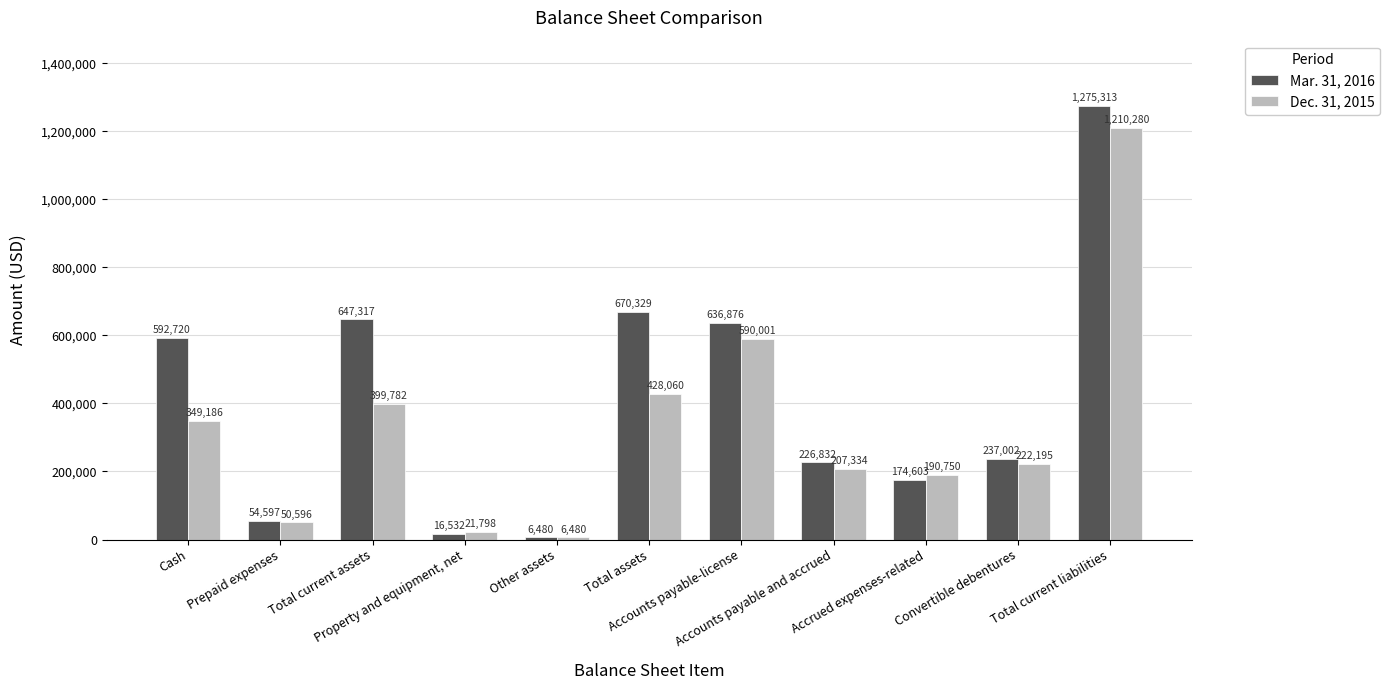

Is the value of Dec. 31, 2015 at Accounts payable-license greater than the value of Mar. 31, 2016 at Accounts payable and accrued?

Yes